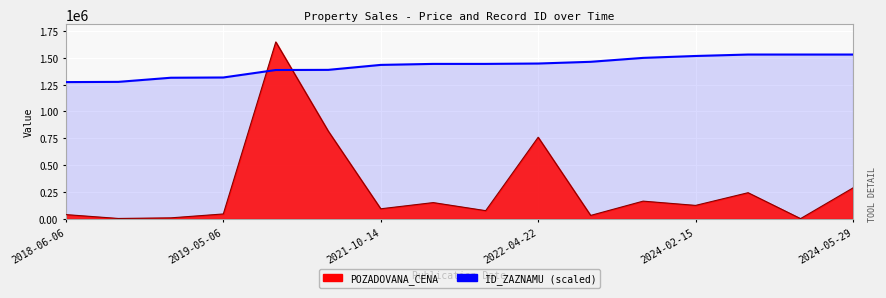

What is the spread (max minus min) of values at 2024-02-15?

1390600